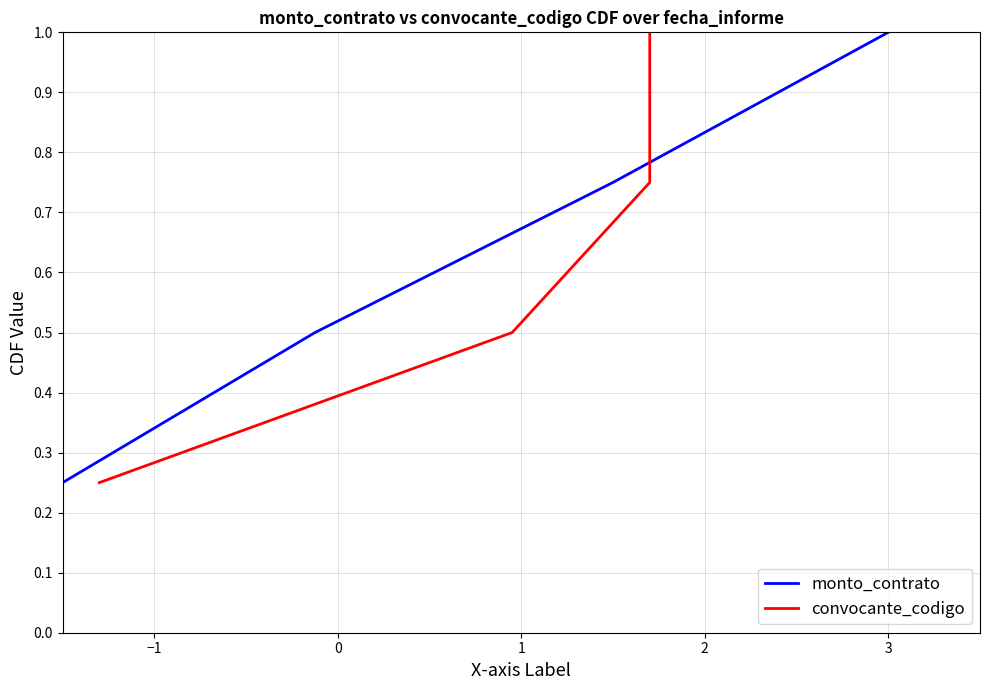

True or false: monto_contrato has more than 0 points higher than both neighbors.

False